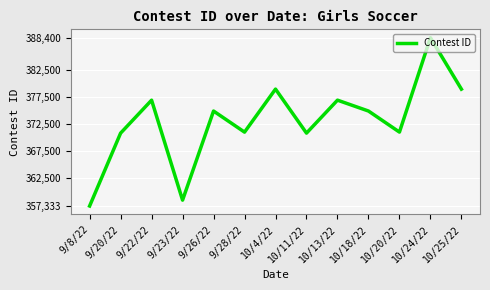

What is the change in value from 9/23/22 to 10/25/22?

+20494